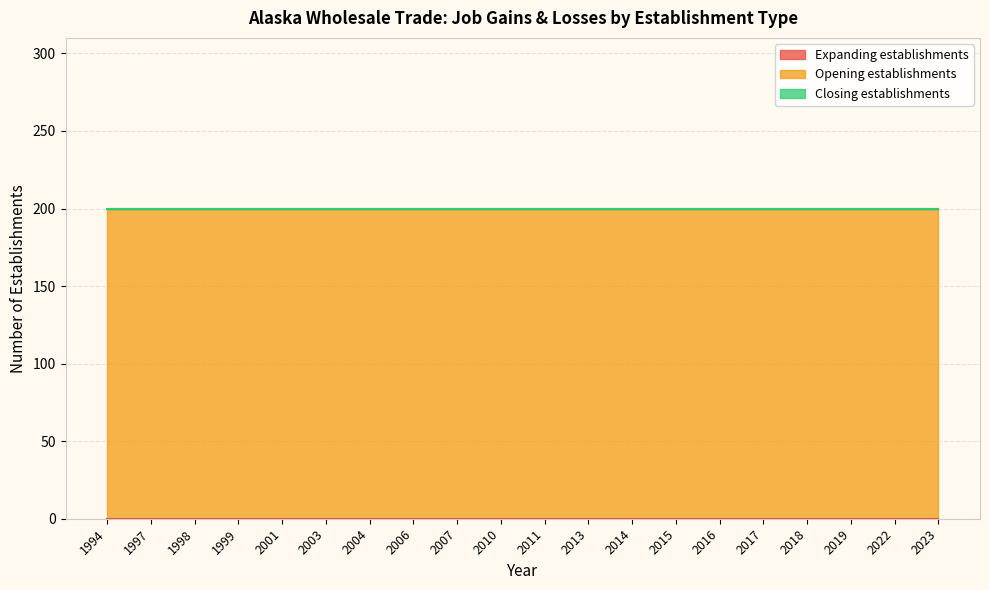

True or false: Closing establishments and Expanding establishments intersect in this chart.

False